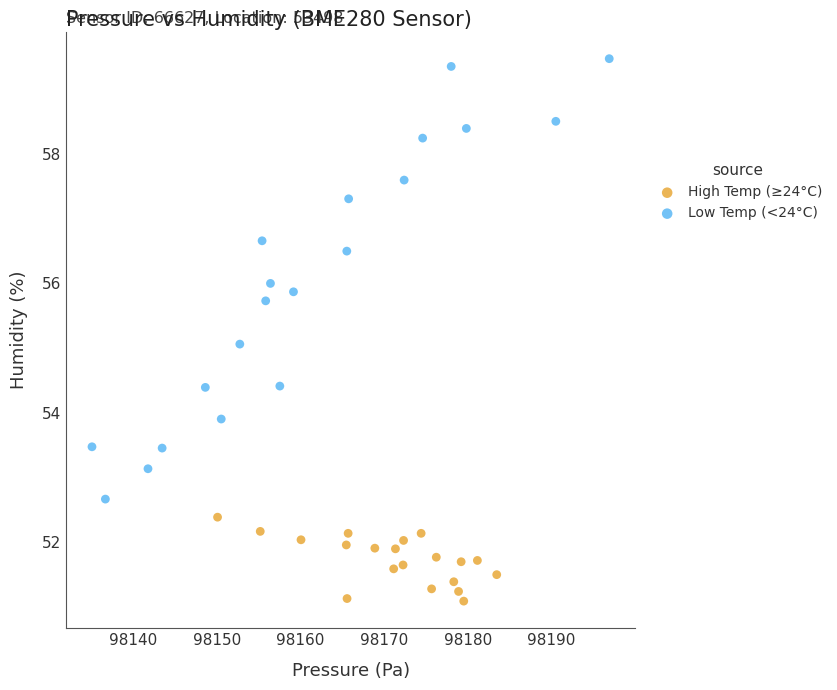

Which series reaches the minimum Y coordinate?

High Temp (≥24°C)